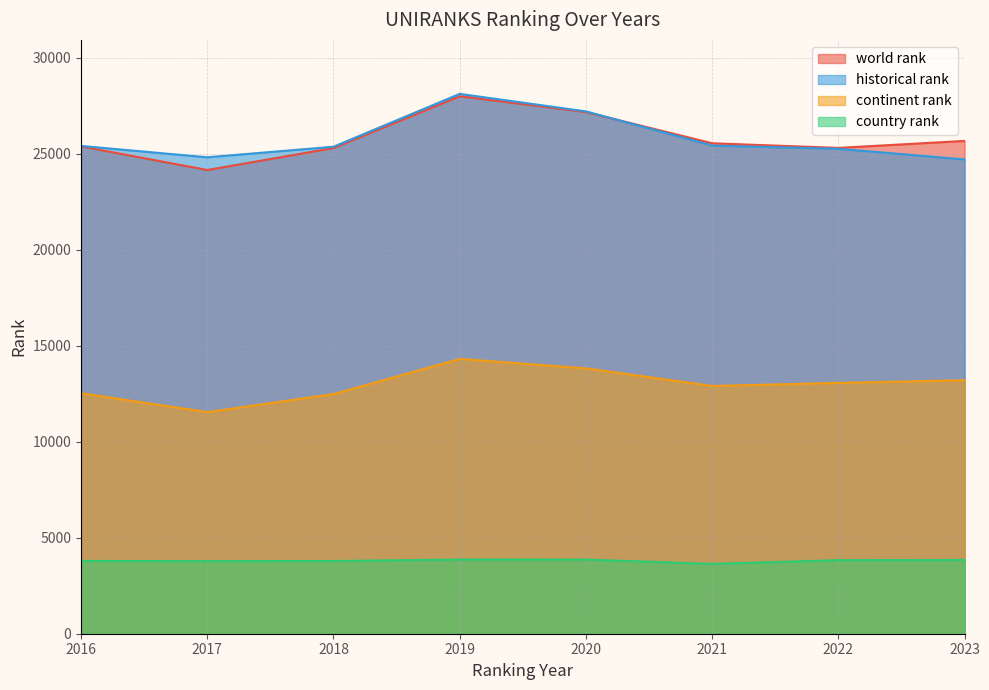

What is the total value across all series at 2020?

72061.0